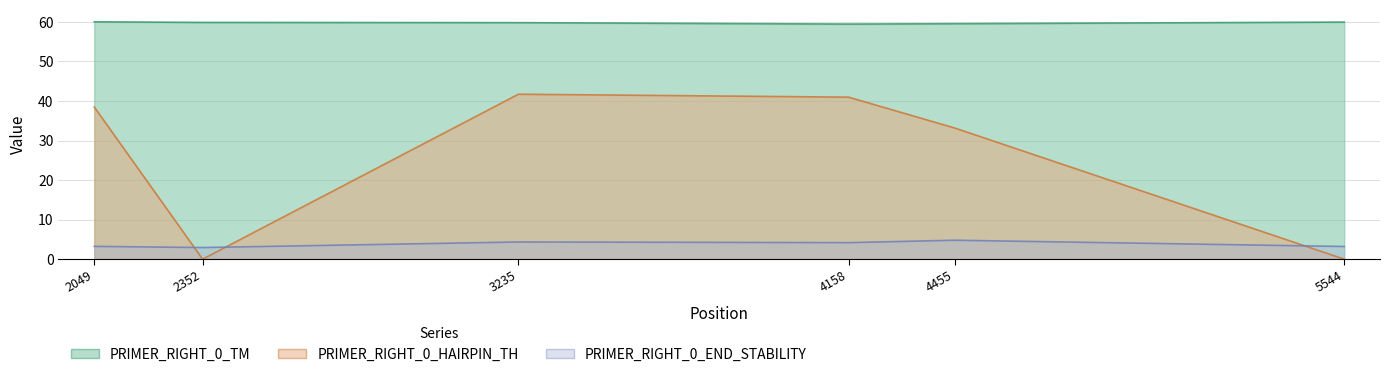

In PRIMER_RIGHT_0_TM, how many points are lower than both neighbors (excluding endpoints)?

1